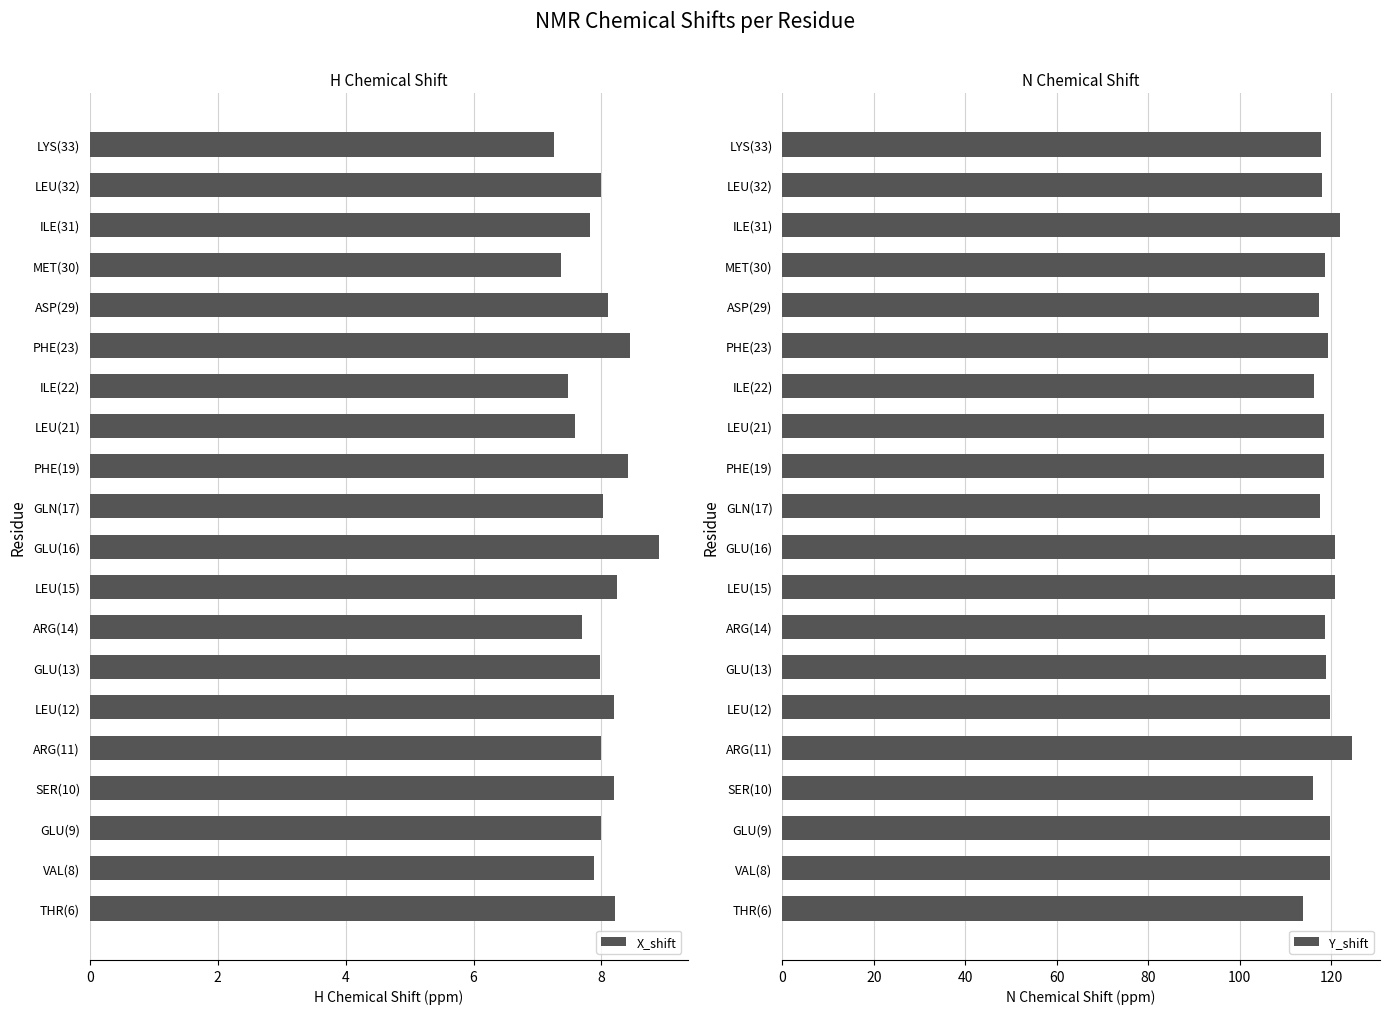

What is the difference between the maximum and minimum values in the X_shift series?

1.7